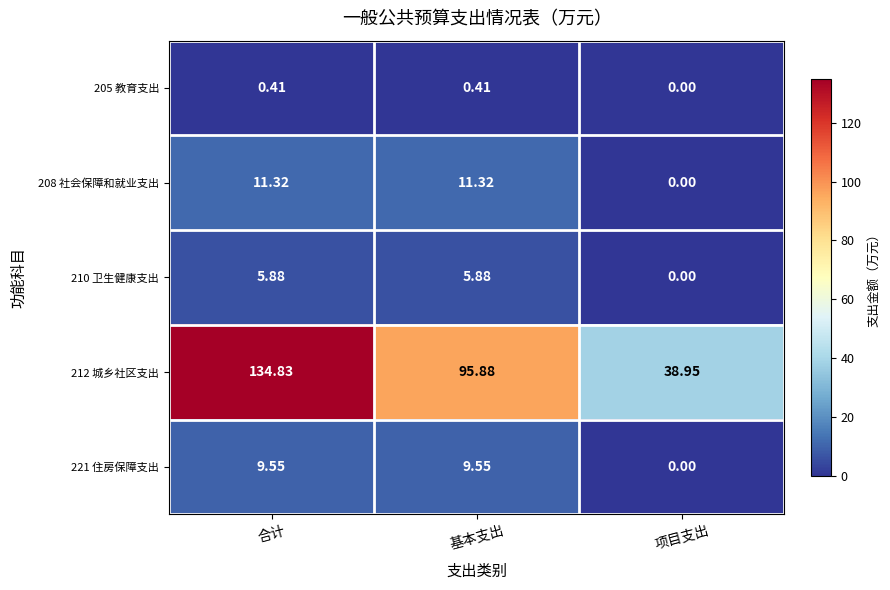

At which label does 212 城乡社区支出 first exceed 95?

合计